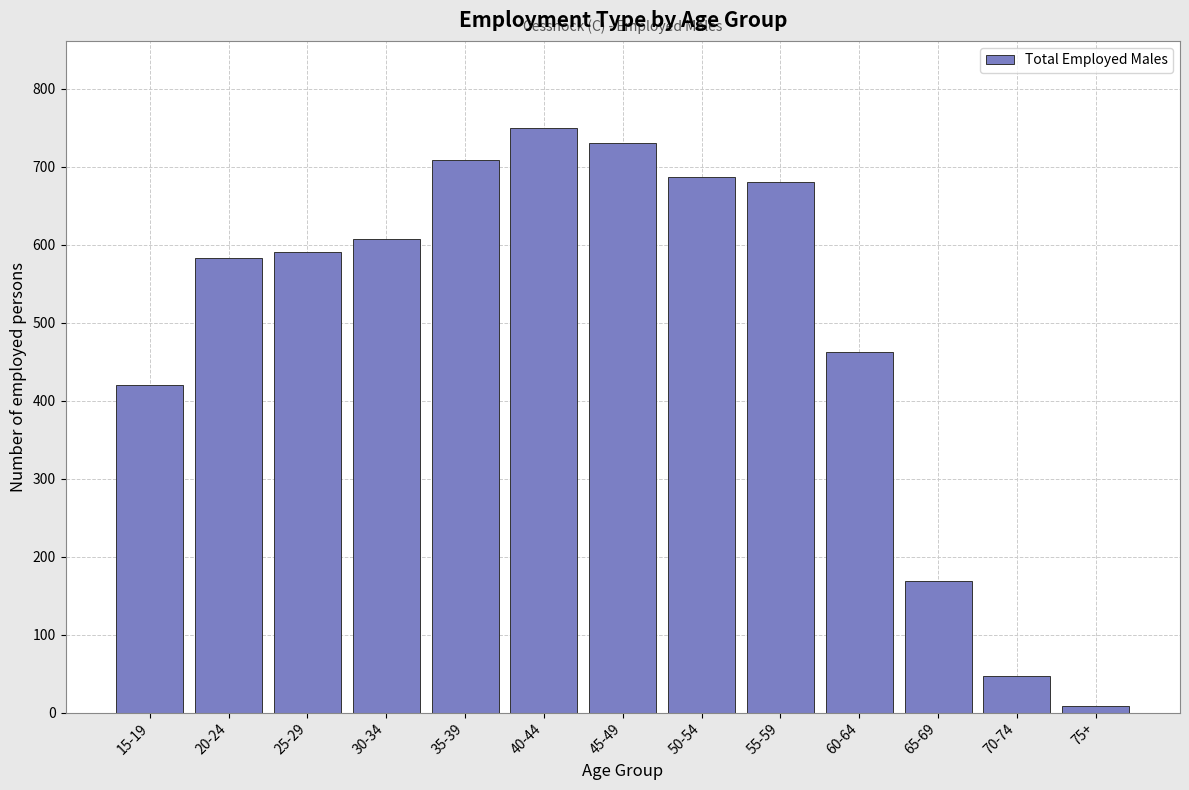

Reading left to right, list all the values displayed in this chart.

15-19=420	20-24=583	25-29=590	30-34=607	35-39=709	40-44=749	45-49=730	50-54=687	55-59=680	60-64=463	65-69=169	70-74=47	75+=9